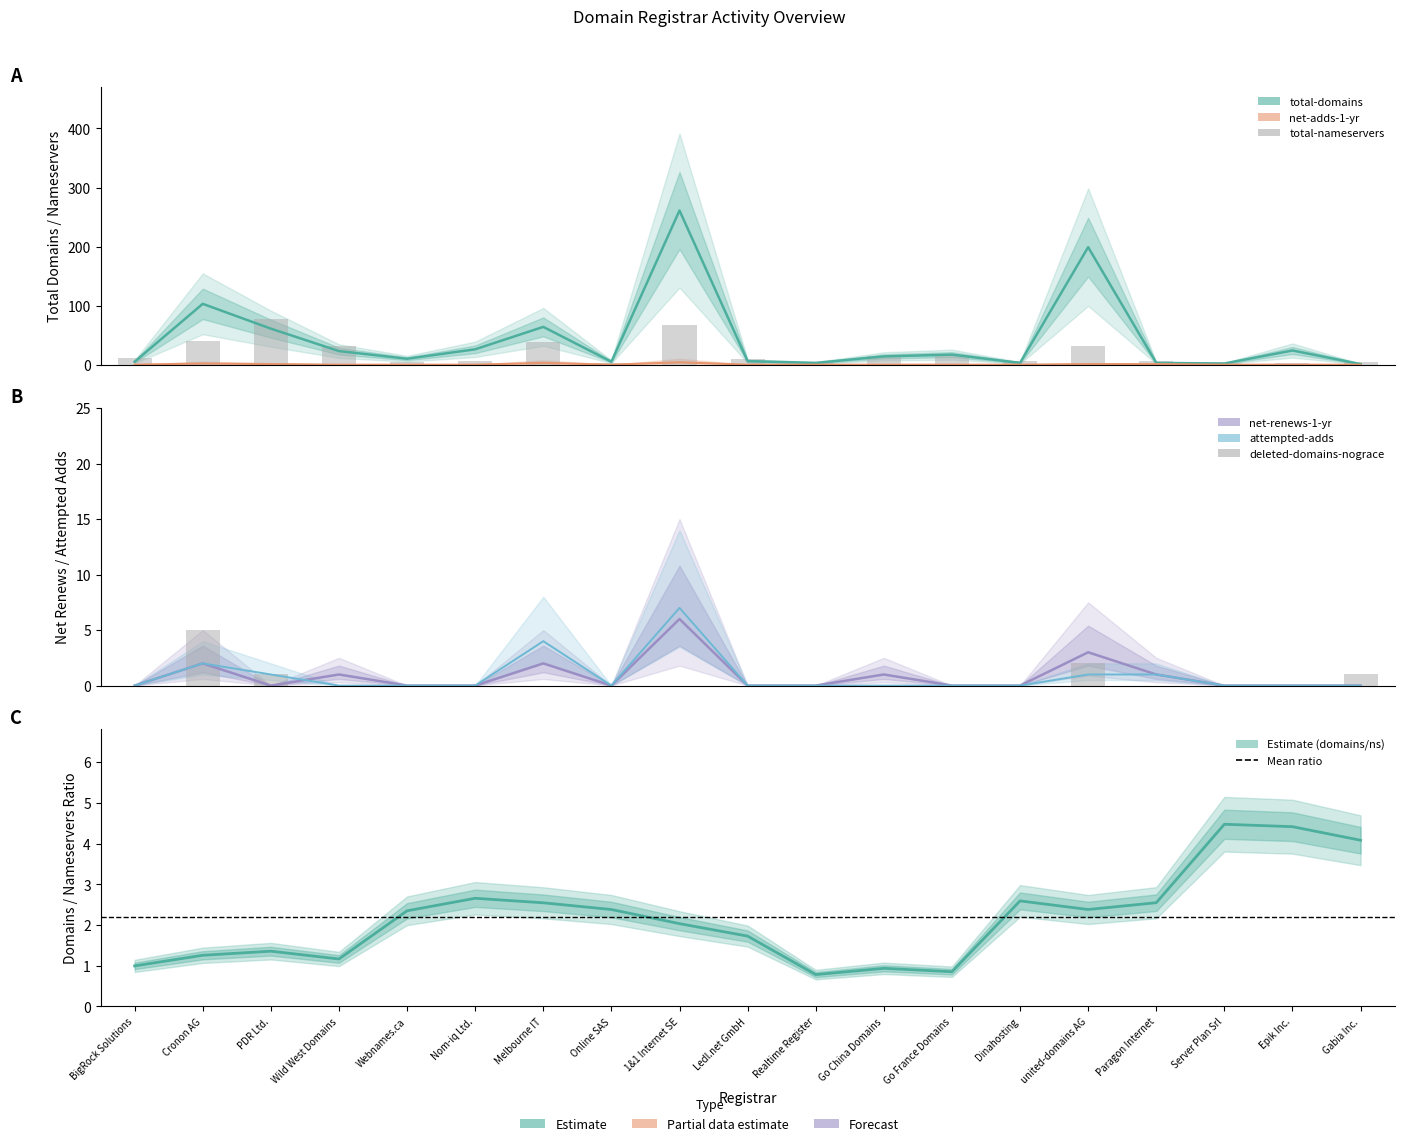

What is the label of the 4th bar from the right?

Paragon Internet